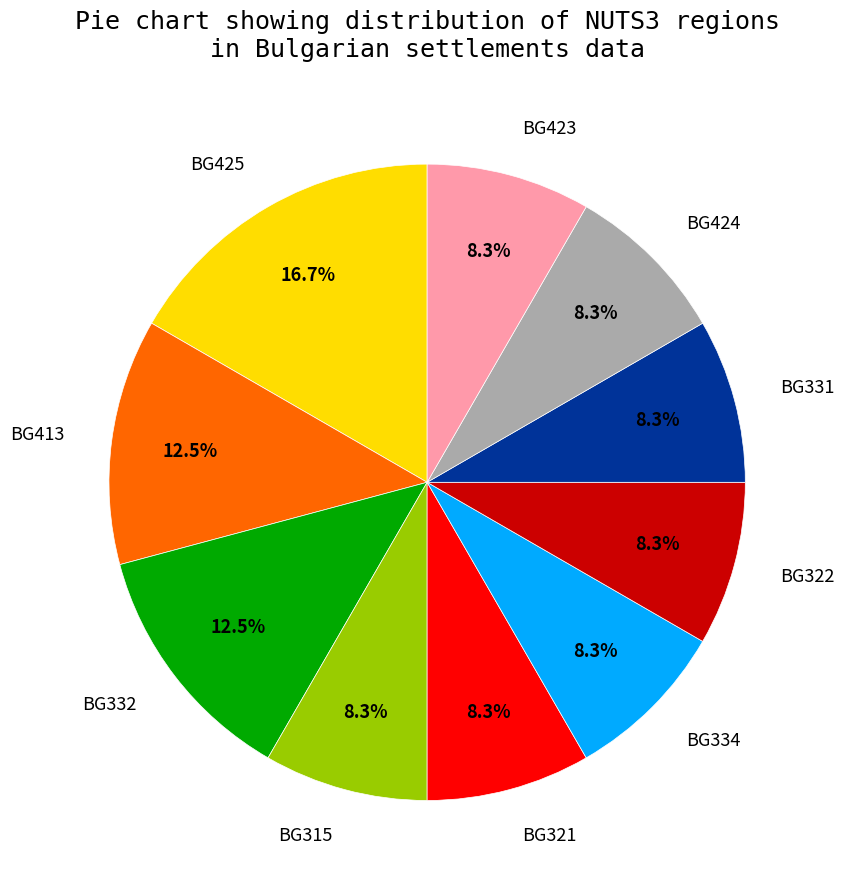

What is the largest slice in the pie chart?

BG425